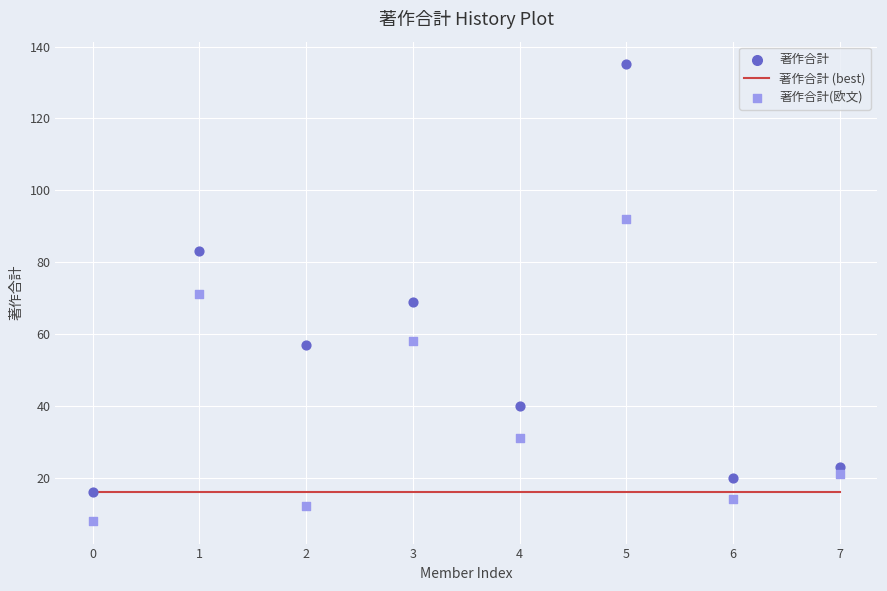

At which category is the sum across all series the highest?

5